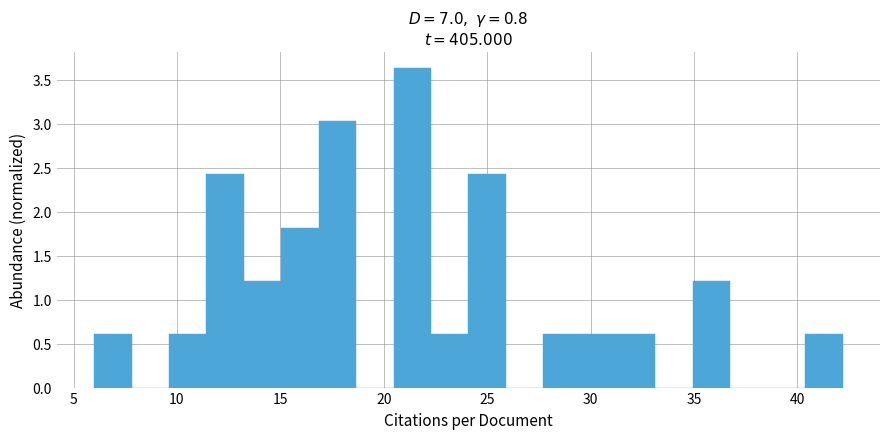

Read against the x-axis, roughly where is the centre of the tallest bar?

21.5